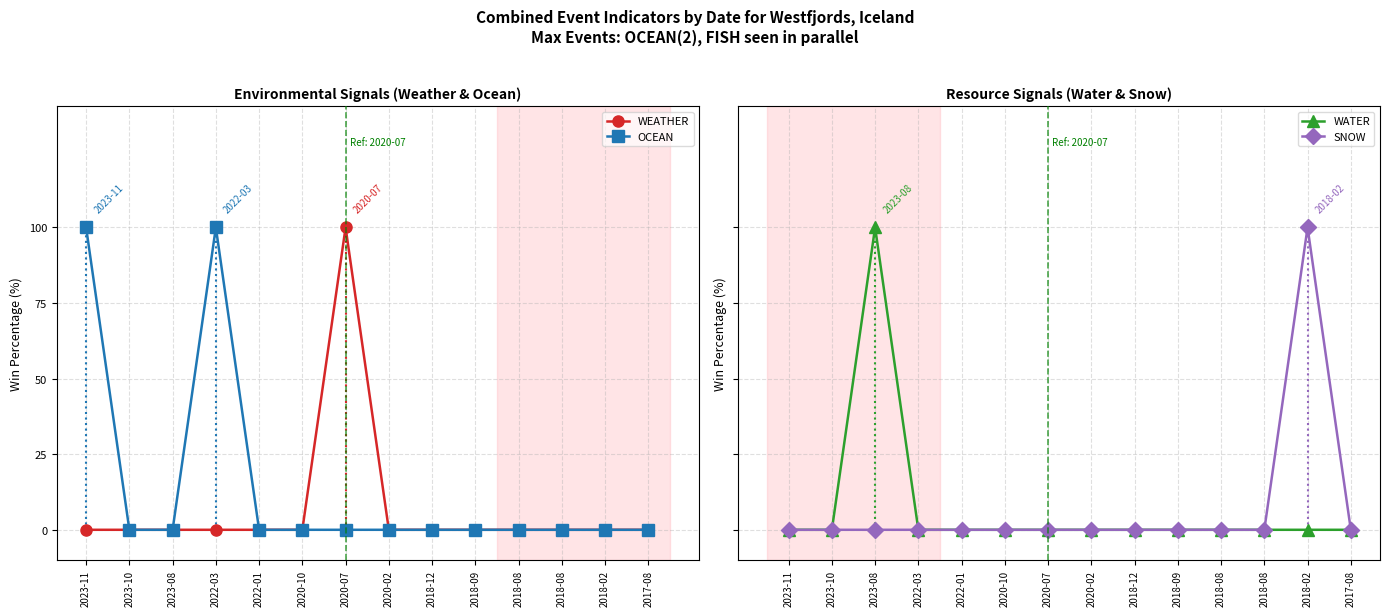

At 2018-12, list the series in order from largest to smallest.

WEATHER, OCEAN, WATER, SNOW